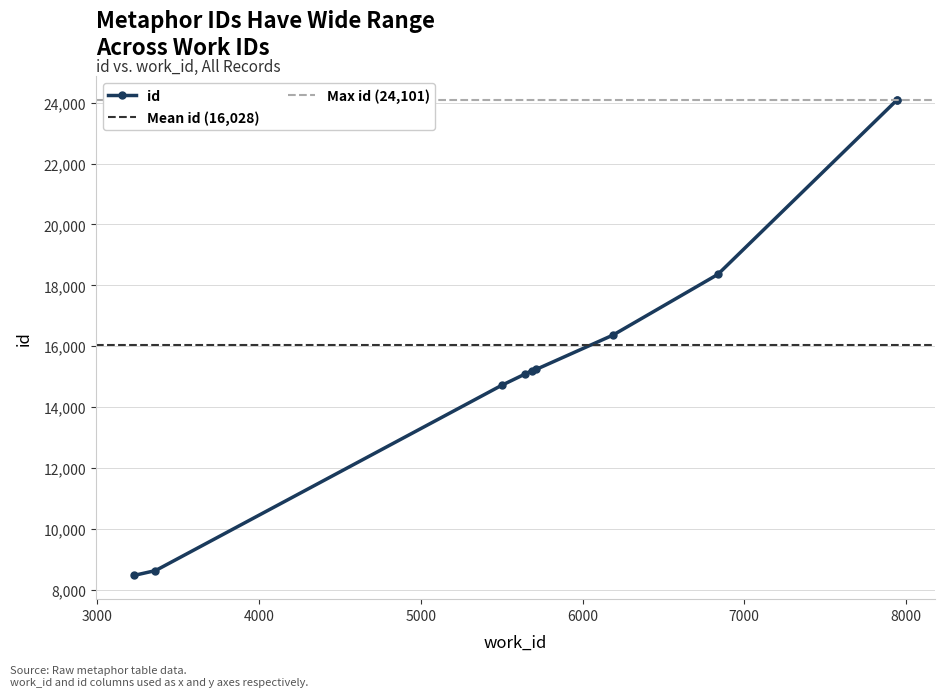

Rank the categories by value from lowest to highest.

3228, 3360, 5500, 5647, 5685, 5714, 6187, 6836, 7946, 7946